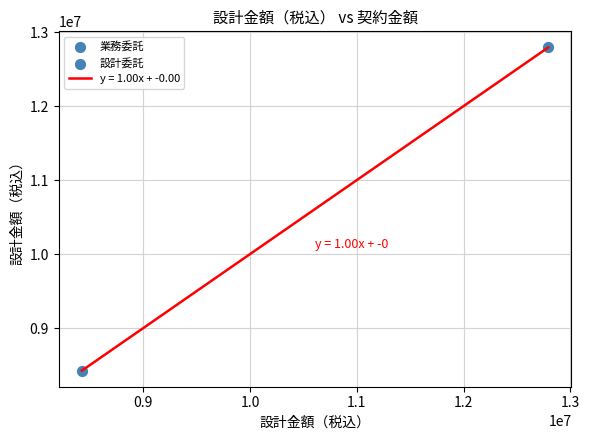

What is the minimum value shown in the chart?

8426000.0